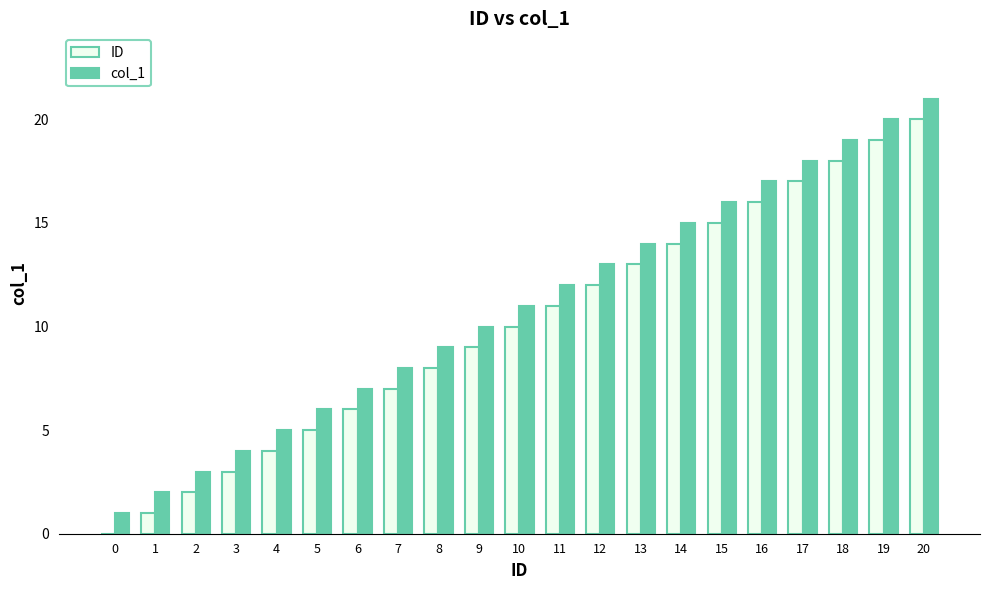

Which category has the highest value across all series?

20